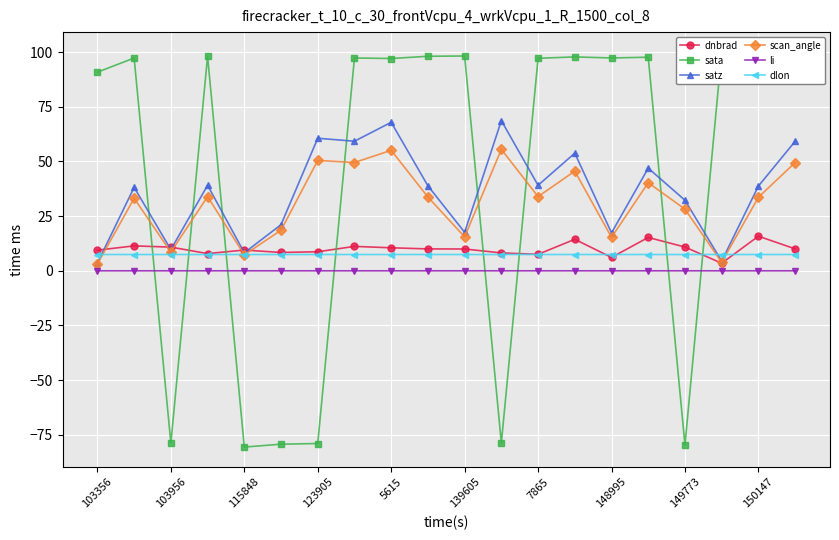

Which series ends up on top after the final intersection of sata and dlon?

sata